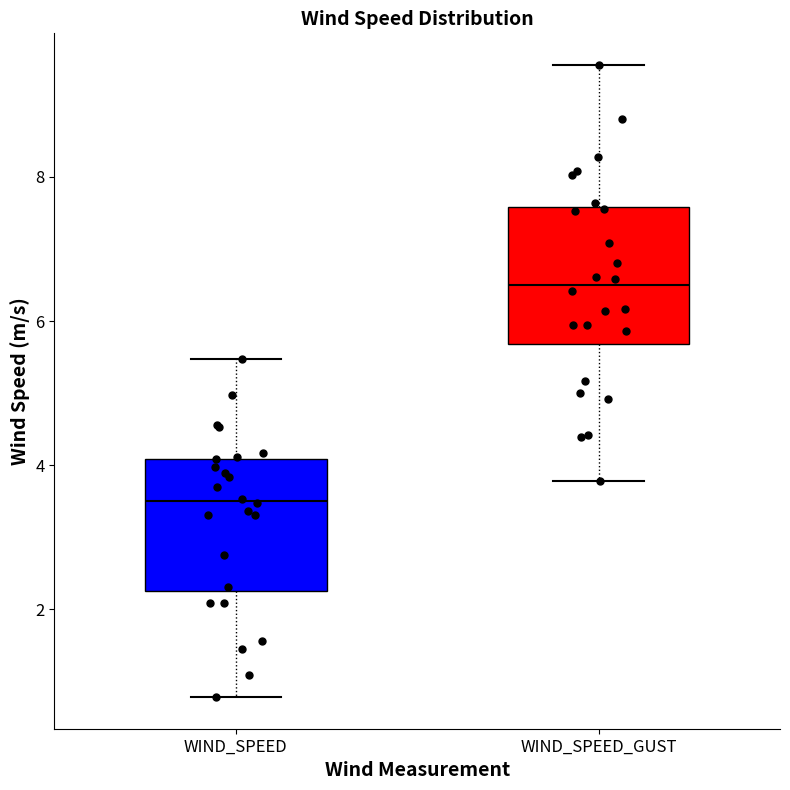

Reading left to right, read every box against the y-axis: the position of its median line, the range the box covers, and the ends of its whiskers. The values are not printed on the chart, so give them approximately, as read against the axis.

WIND_SPEED: median 3.6, box 2.2 to 4.0, whiskers 0.8 to 5.4
WIND_SPEED_GUST: median 6.6, box 5.6 to 7.6, whiskers 3.8 to 9.6